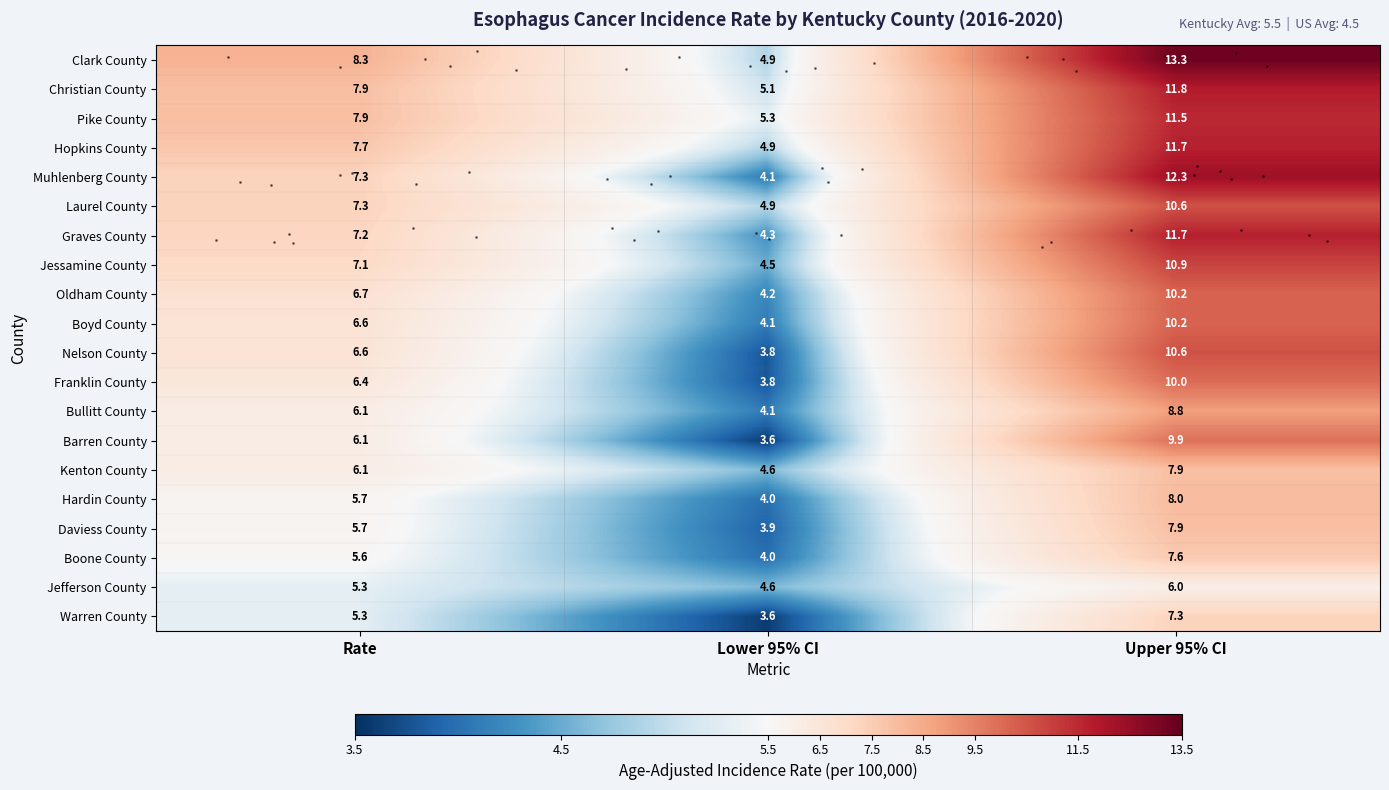

At Lower 95% CI, list the series in order from largest to smallest.

Pike County, Christian County, Clark County, Hopkins County, Laurel County, Kenton County, Jefferson County, Jessamine County, Graves County, Oldham County, Muhlenberg County, Boyd County, Bullitt County, Hardin County, Boone County, Daviess County, Nelson County, Franklin County, Barren County, Warren County